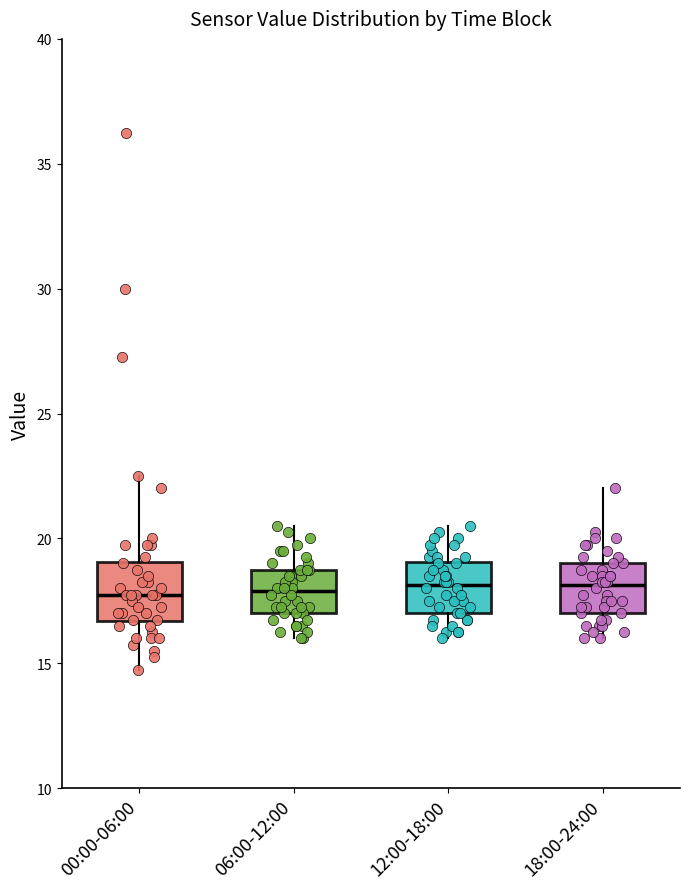

Reading left to right, read every box against the y-axis: the position of its median line, the range the box covers, and the ends of its whiskers. The values are not printed on the chart, so give them approximately, as read against the axis.

00:00-06:00: median 18.0, box 16.5 to 19.0, whiskers 15.0 to 22.5
06:00-12:00: median 18.0, box 17.0 to 19.0, whiskers 16.0 to 20.5
12:00-18:00: median 18.0, box 17.0 to 19.0, whiskers 16.0 to 20.5
18:00-24:00: median 18.0, box 17.0 to 19.0, whiskers 16.0 to 22.0